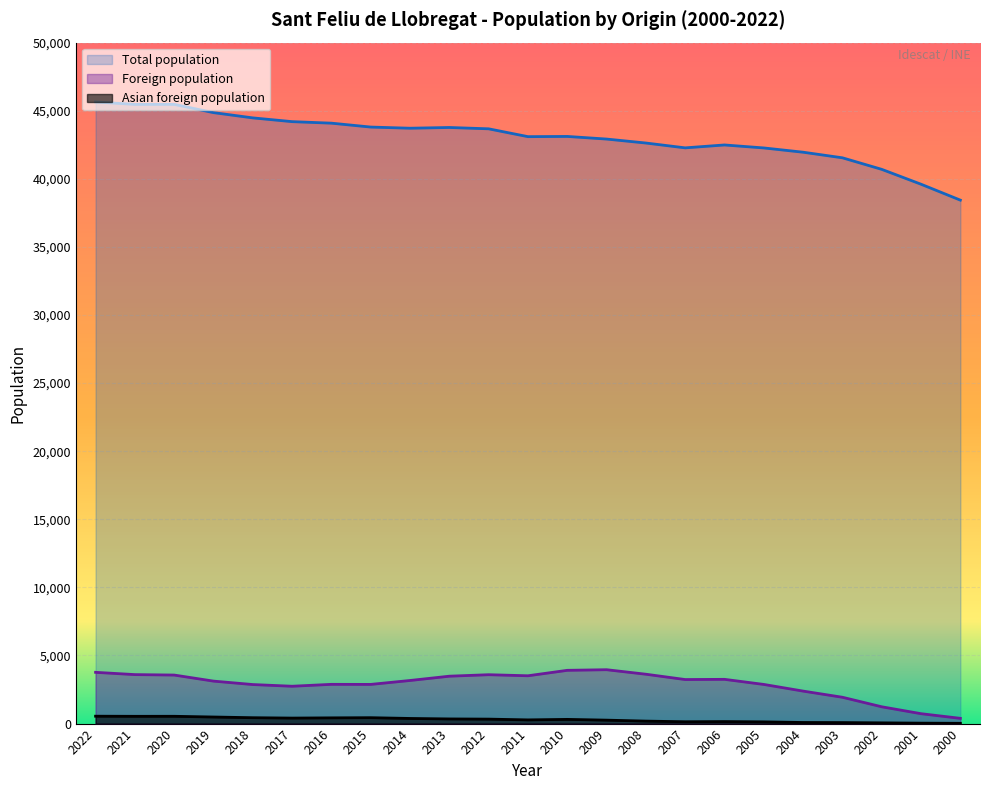

Rank the categories by Foreign population value from highest to lowest.

2009, 2010, 2022, 2008, 2021, 2012, 2020, 2011, 2013, 2006, 2007, 2014, 2019, 2016, 2015, 2005, 2018, 2017, 2004, 2003, 2002, 2001, 2000